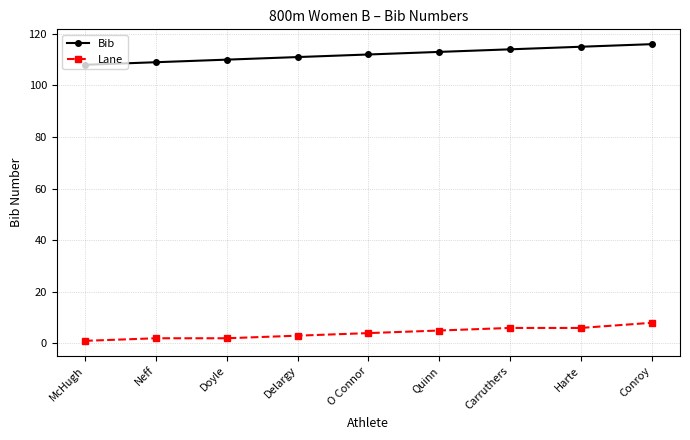

How many lines are shown in the chart?

2